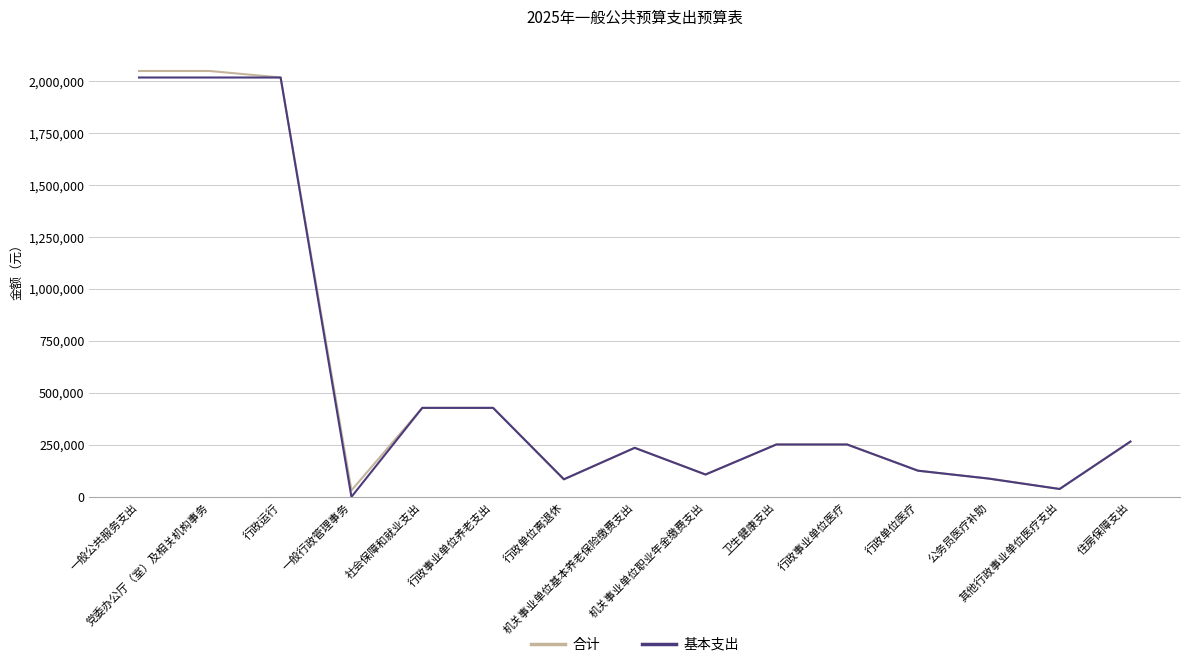

What is the sum of the 基本支出 values at 行政事业单位养老支出 and 党委办公厅（室）及相关机构事务?

2445452